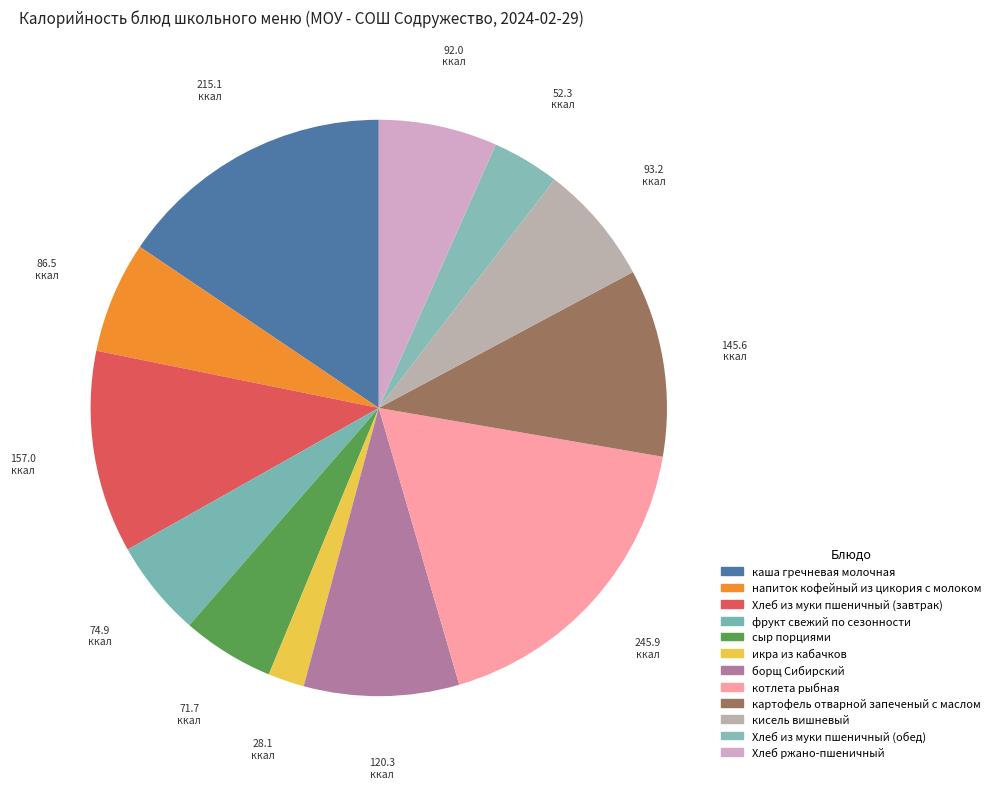

To the nearest percent, what is the combined percentage of кисель вишневый and Хлеб из муки пшеничный (завтрак)?

18%